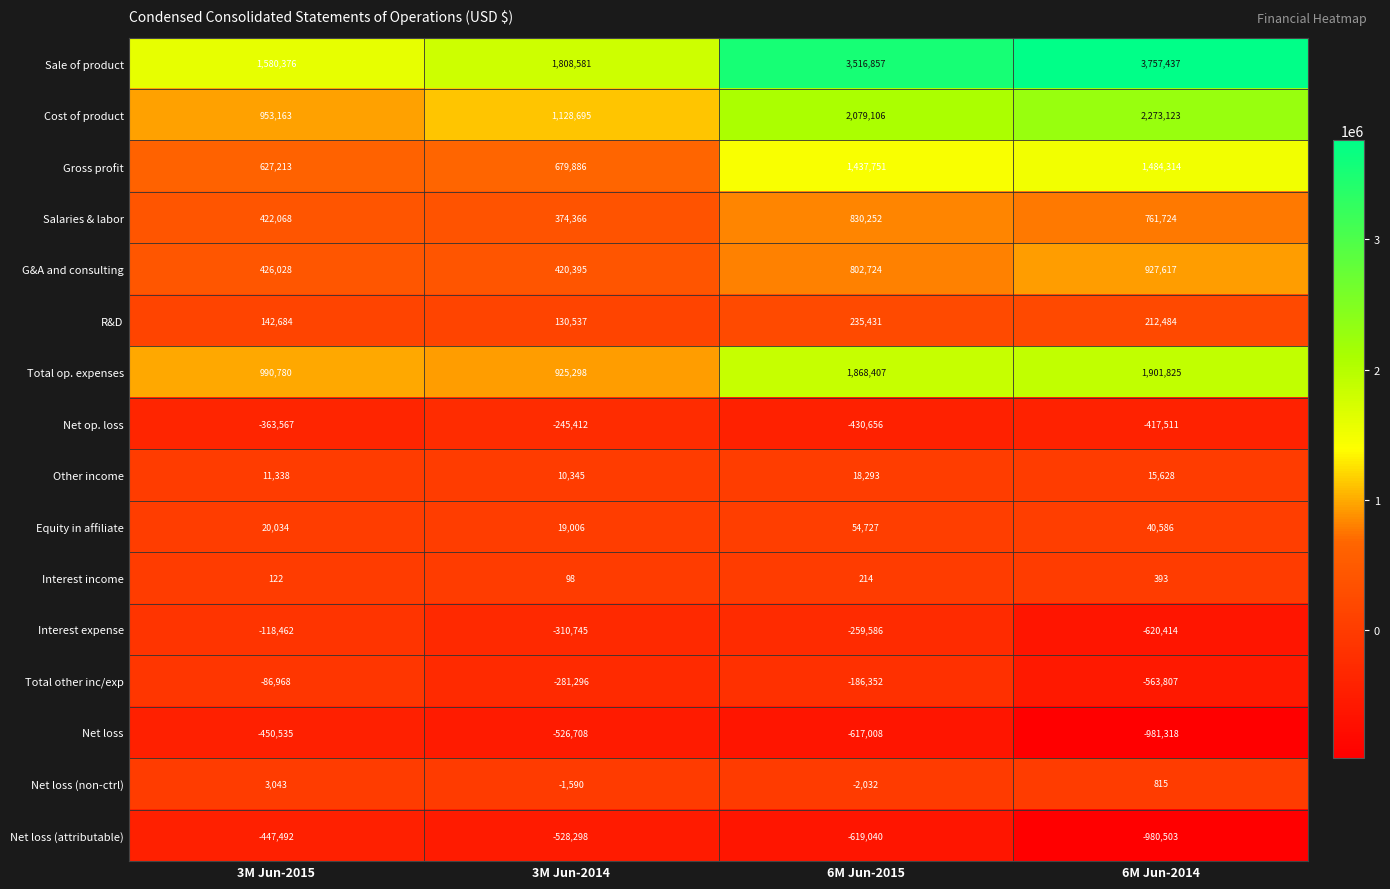

Which category has the highest value across all series?

6M Jun-2014